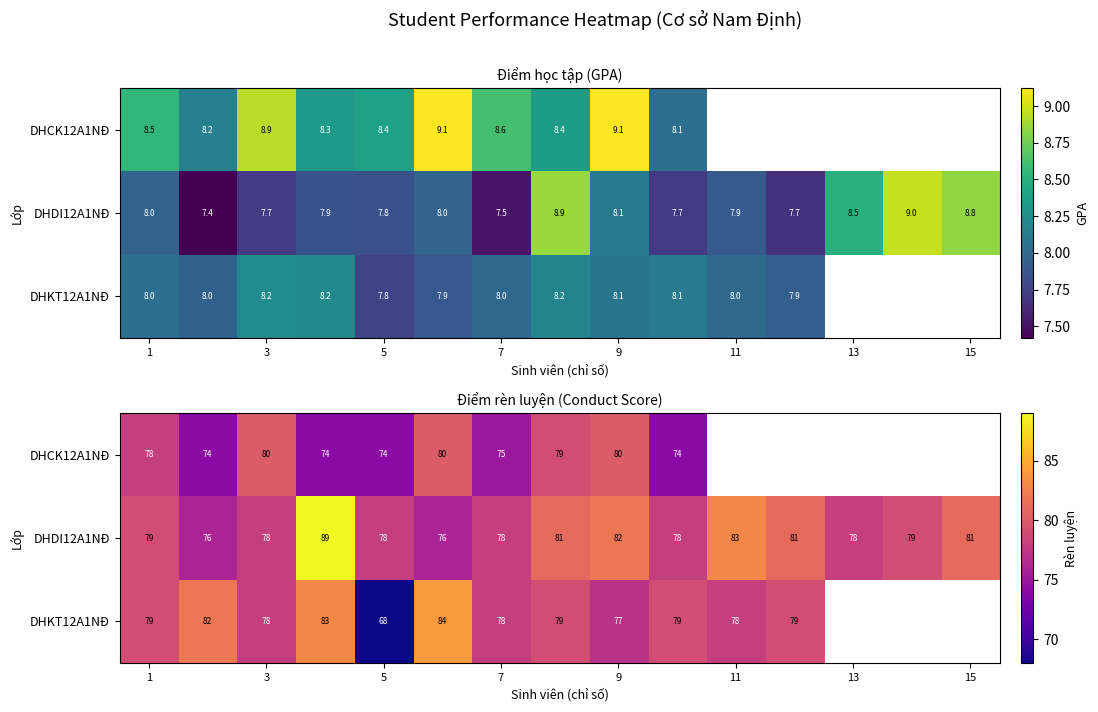

Which series has the widest spread of values?

DHKT12A1NĐ